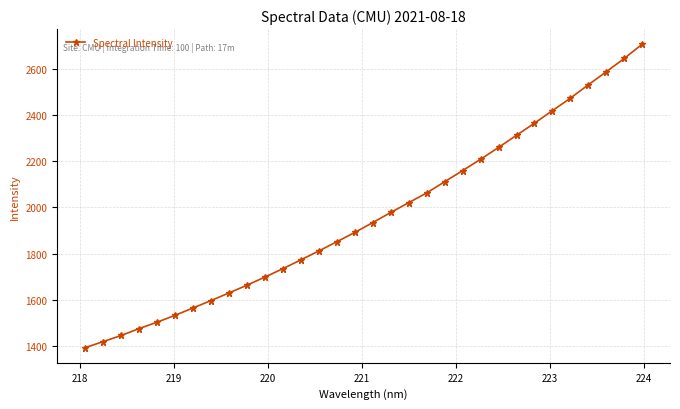

What is the sum of all values?

62760.1